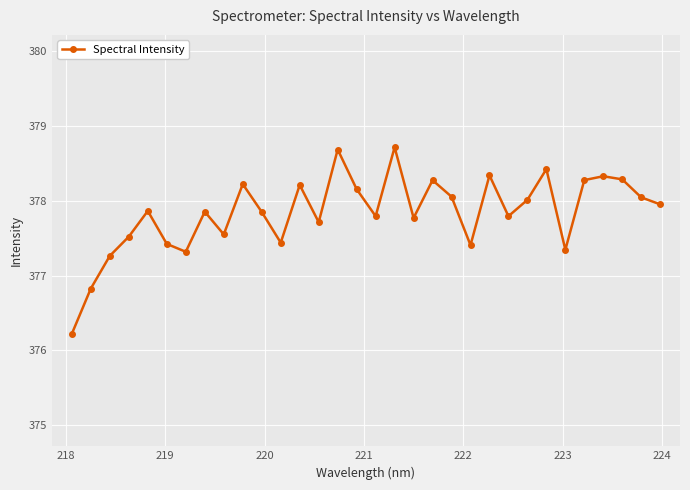

What is the smallest value displayed?

376.2